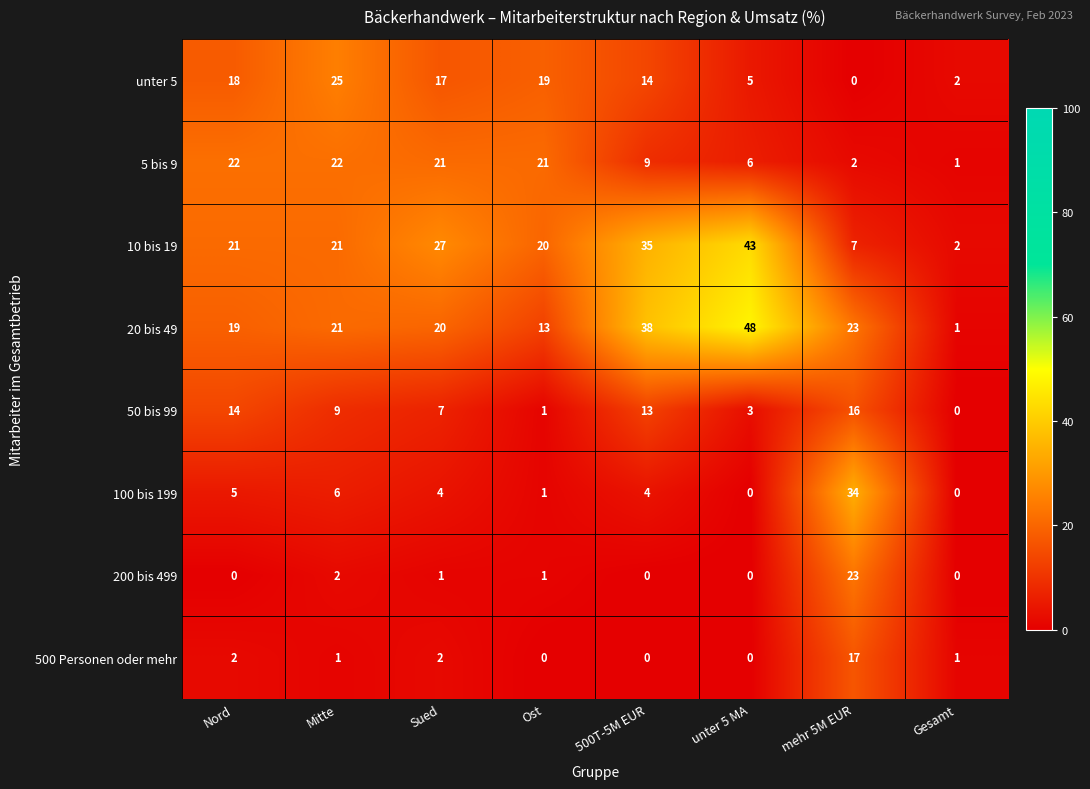

List the series in order of their peak value, lowest first.

50 bis 99, 500 Personen oder mehr, 5 bis 9, 200 bis 499, unter 5, 100 bis 199, 10 bis 19, 20 bis 49